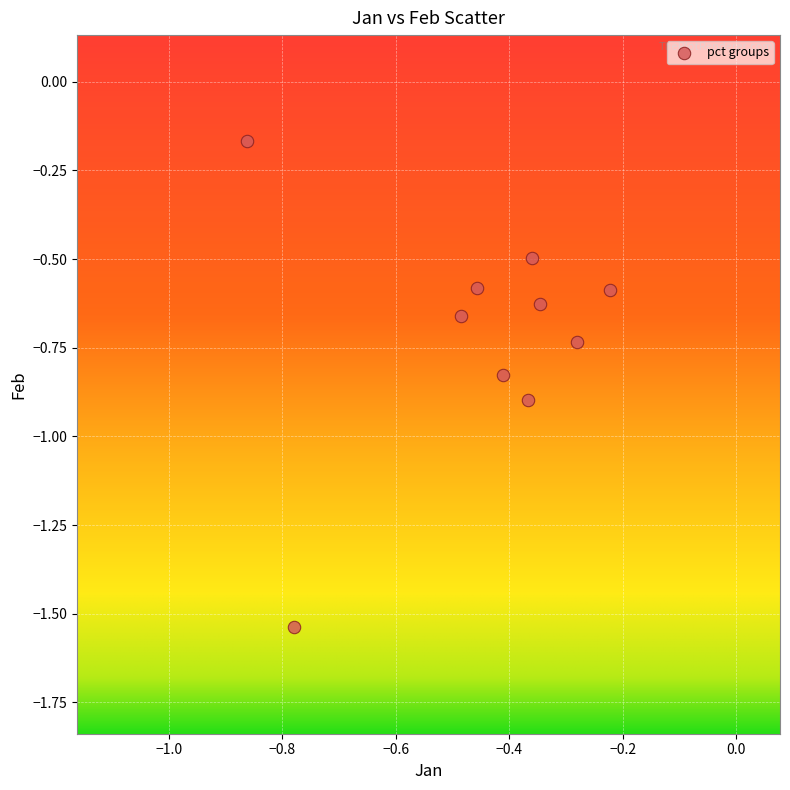

What is the average X value?

-0.5